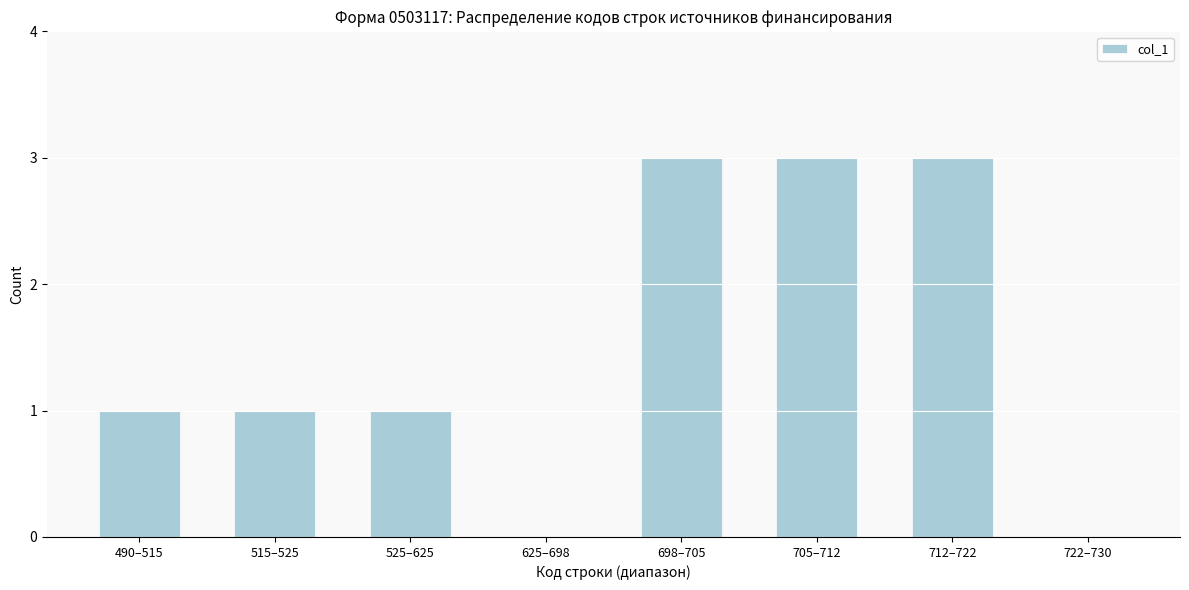

Reading left to right, list all the values displayed in this chart.

490–515=1	515–525=1	525–625=1	625–698=0	698–705=3	705–712=3	712–722=3	722–730=0